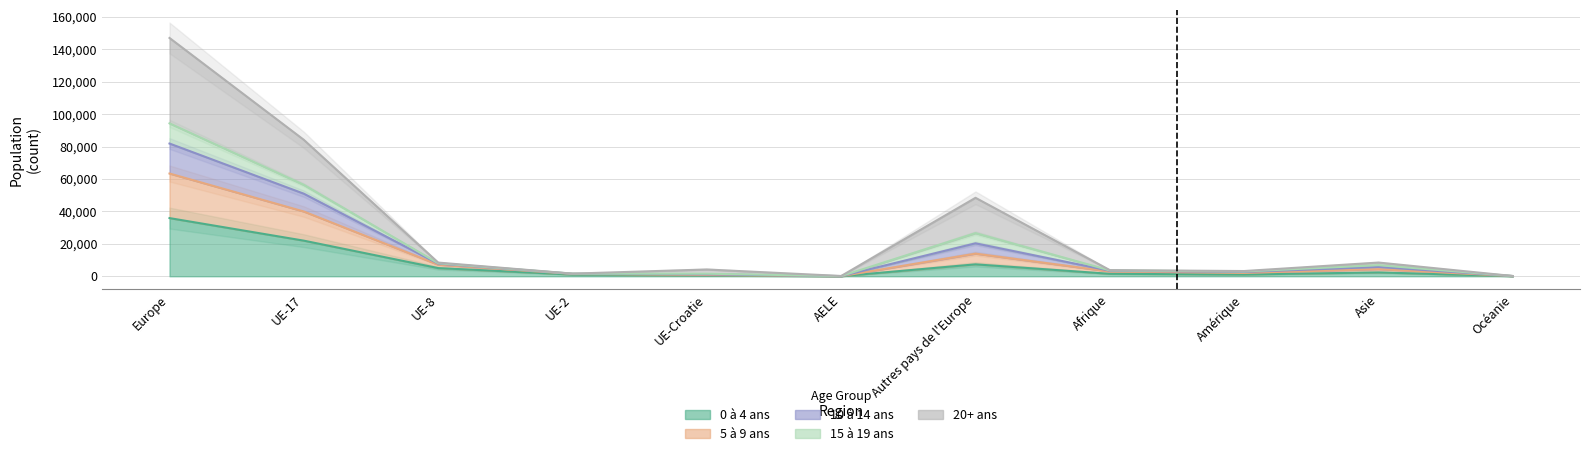

The 0 à 4 ans series shows 6456 at UE-17. True or false?

False